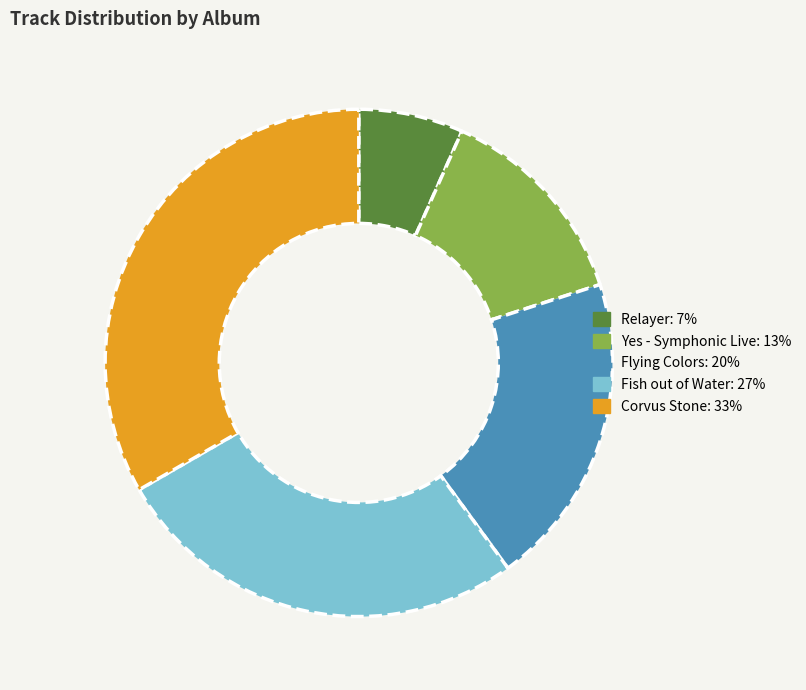

Does any single category account for the majority?

No